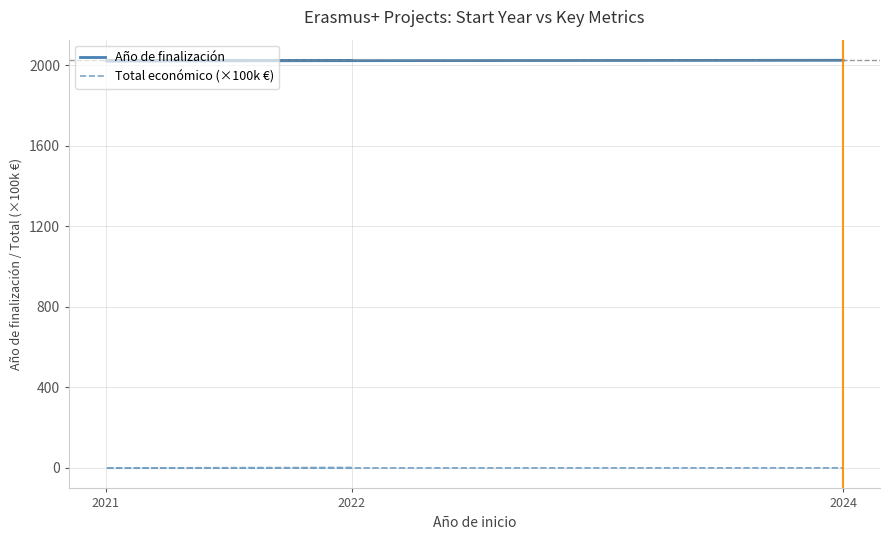

Which category has the highest value across all series?

2024